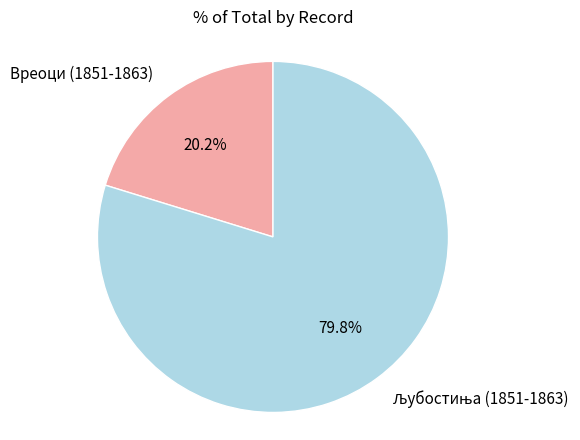

Is there a majority slice in this chart?

Yes